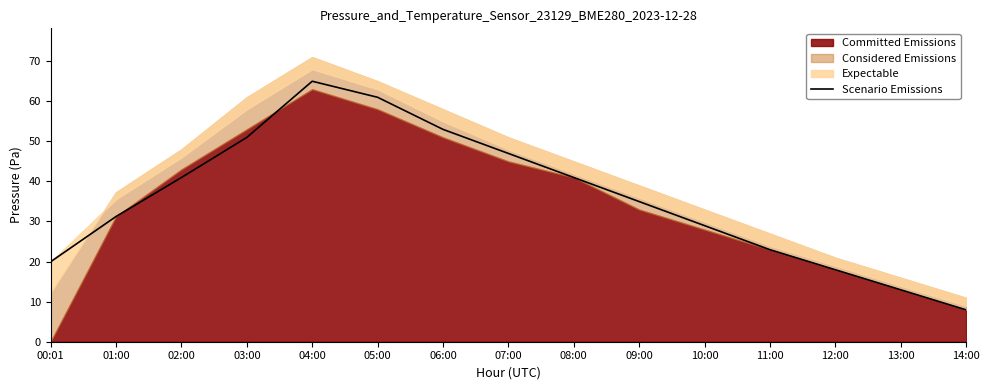

How many lines are shown in the chart?

1